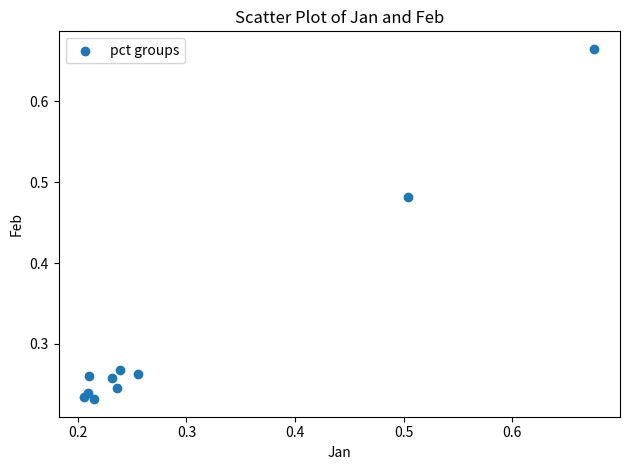

What is the range of Y values (max minus min)?

0.4